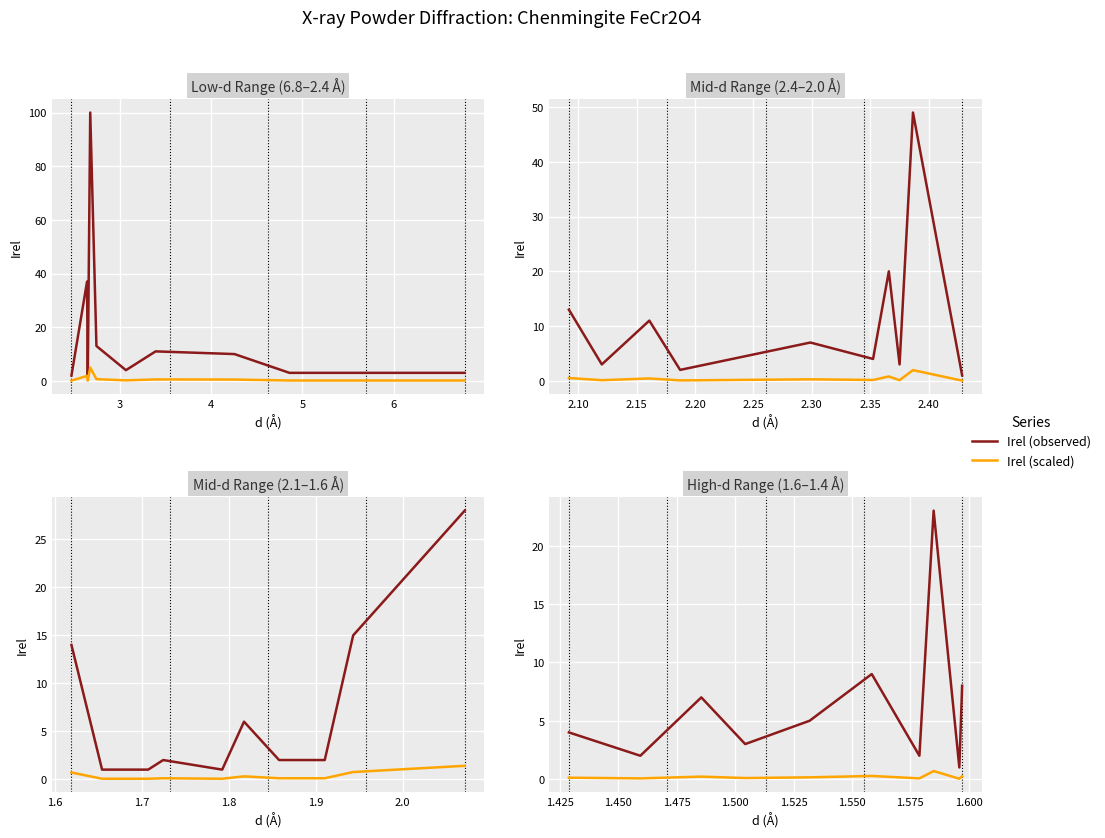

The value of Irel (observed) at 5 is 1.4. True or false?

False